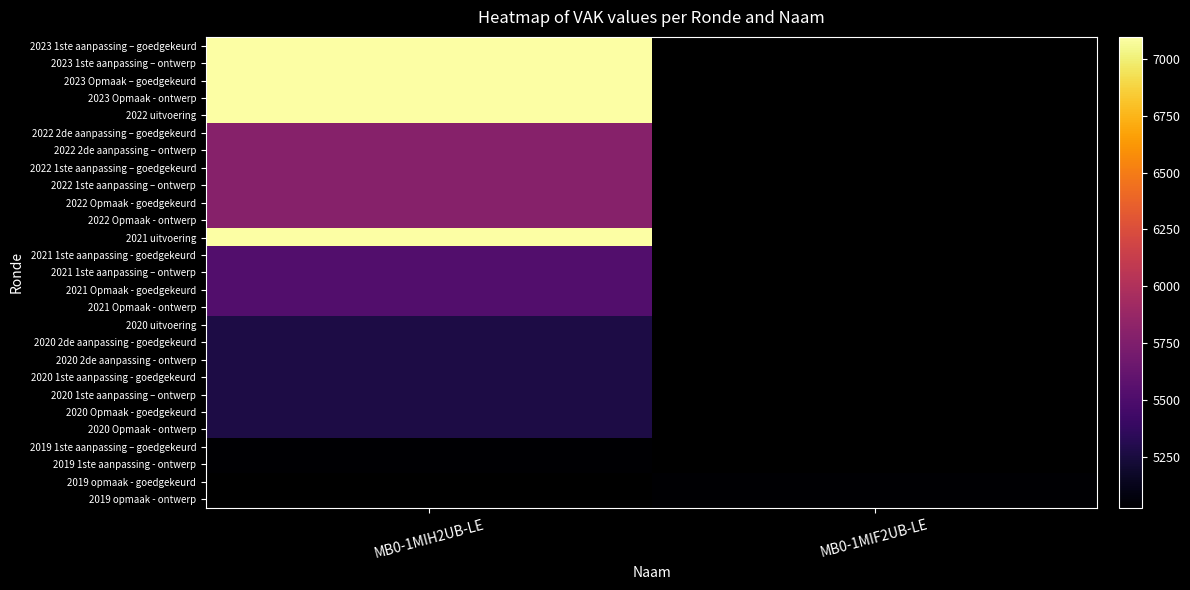

At MB0-1MIH2UB-LE, list the series in order from smallest to largest.

2019 1ste aanpassing – goedgekeurd, 2019 1ste aanpassing - ontwerp, 2020 uitvoering, 2020 2de aanpassing - goedgekeurd, 2020 2de aanpassing - ontwerp, 2020 1ste aanpassing - goedgekeurd, 2020 1ste aanpassing – ontwerp, 2020 Opmaak - goedgekeurd, 2020 Opmaak - ontwerp, 2021 1ste aanpassing - goedgekeurd, 2021 1ste aanpassing – ontwerp, 2021 Opmaak - goedgekeurd, 2021 Opmaak - ontwerp, 2022 2de aanpassing – goedgekeurd, 2022 2de aanpassing – ontwerp, 2022 1ste aanpassing – goedgekeurd, 2022 1ste aanpassing – ontwerp, 2022 Opmaak - goedgekeurd, 2022 Opmaak - ontwerp, 2021 uitvoering, 2022 uitvoering, 2023 1ste aanpassing – goedgekeurd, 2023 1ste aanpassing – ontwerp, 2023 Opmaak – goedgekeurd, 2023 Opmaak - ontwerp, 2019 opmaak - goedgekeurd, 2019 opmaak - ontwerp